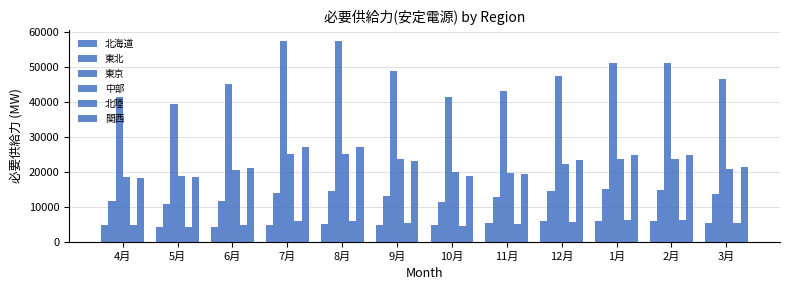

Which series has the widest spread of values?

東京